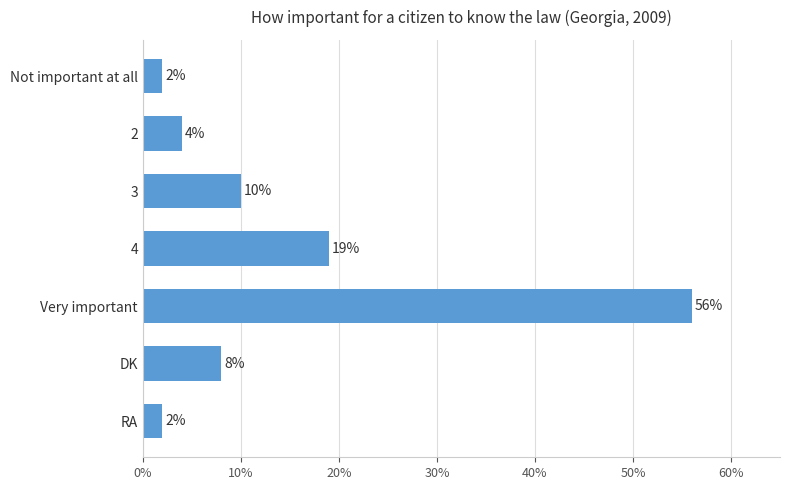

What is the label of the 6th bar from the top?

DK